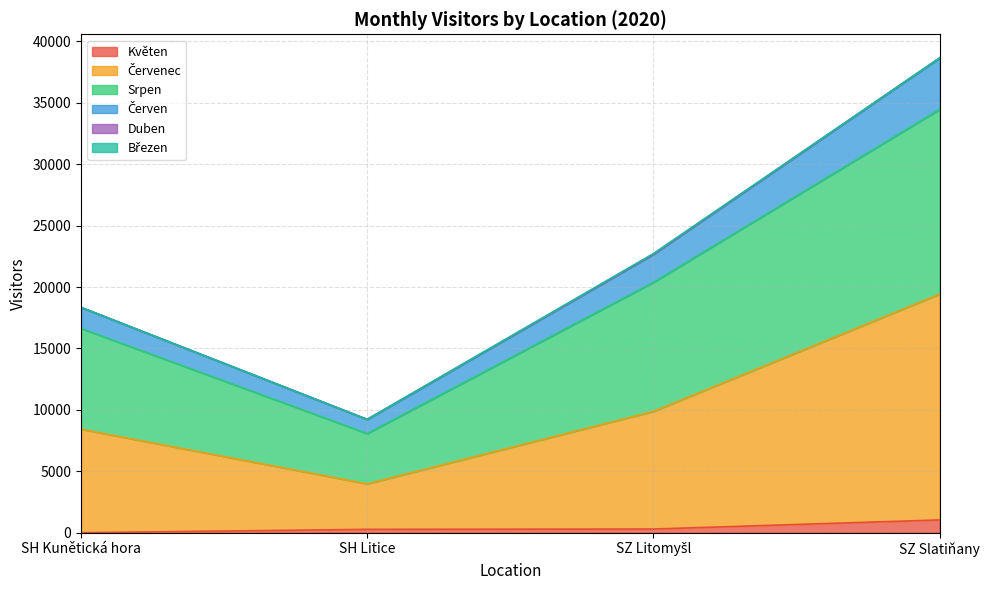

What is the total value across all series at SZ Slatiňany?

38644